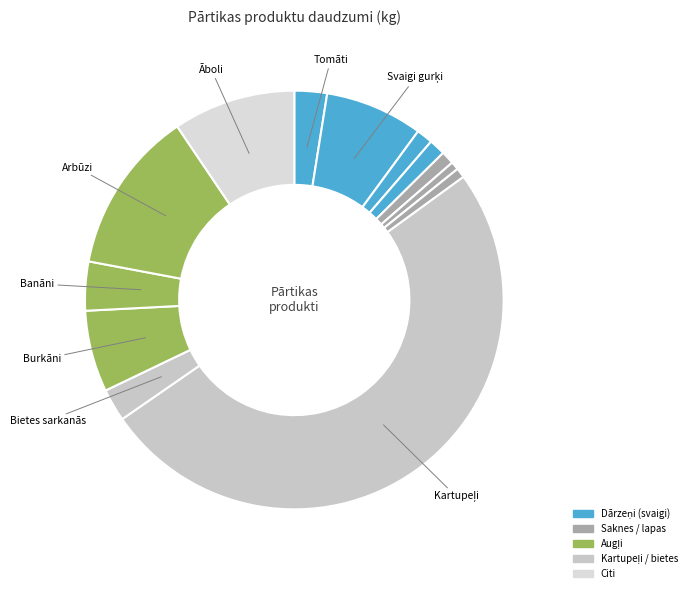

How many slices are in this pie chart?

13